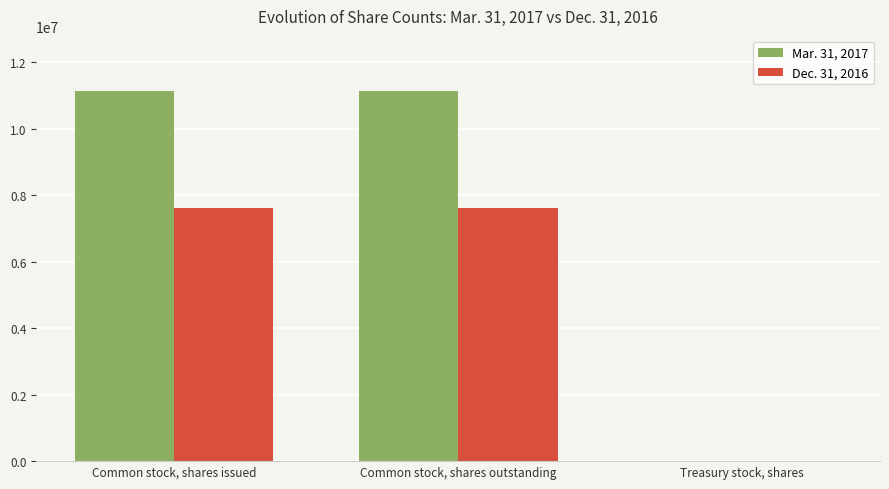

Which series has the largest range (max minus min)?

Mar. 31, 2017